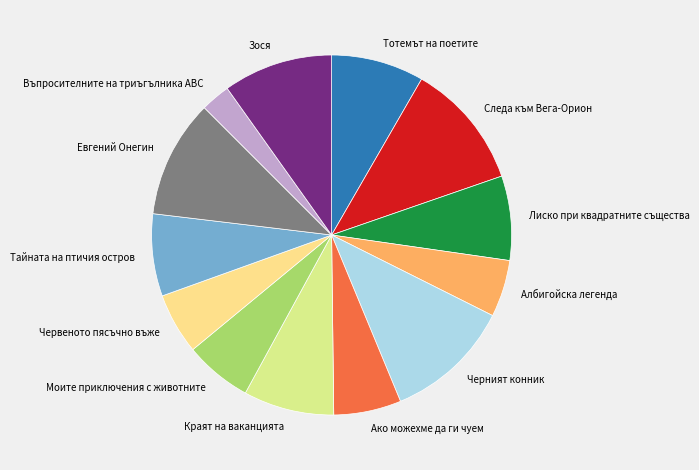

Which category has the smallest portion of the pie?

Въпросителните на триъгълника ABC